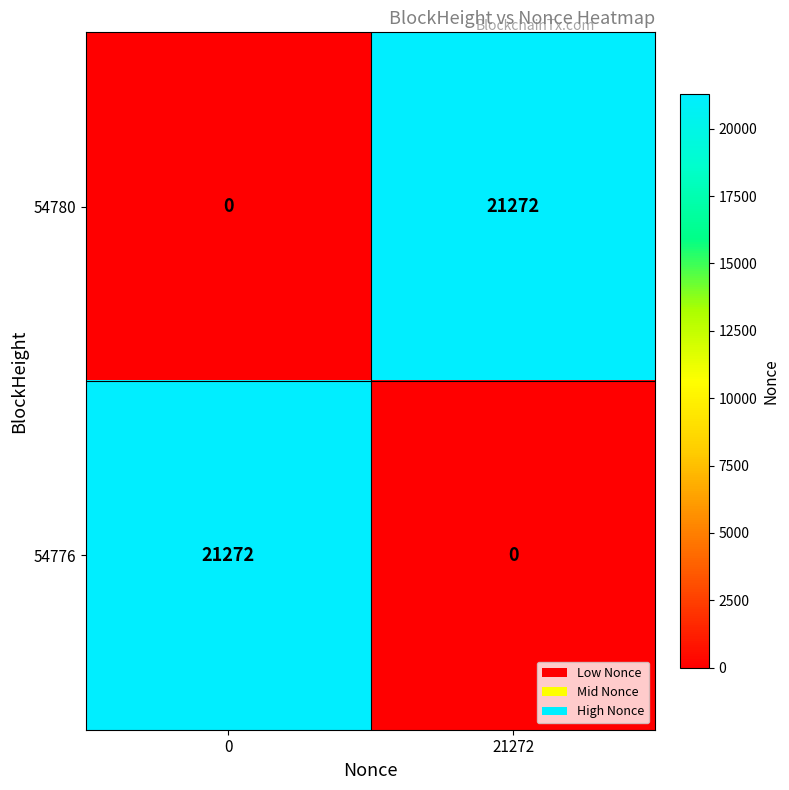

How many values in 54780 are above zero?

1